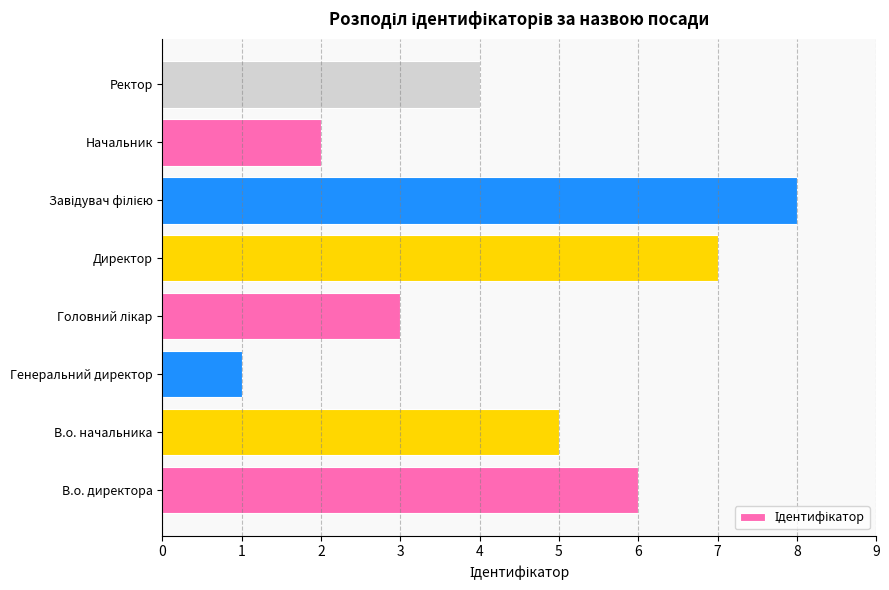

Count the number of data series in this chart.

1